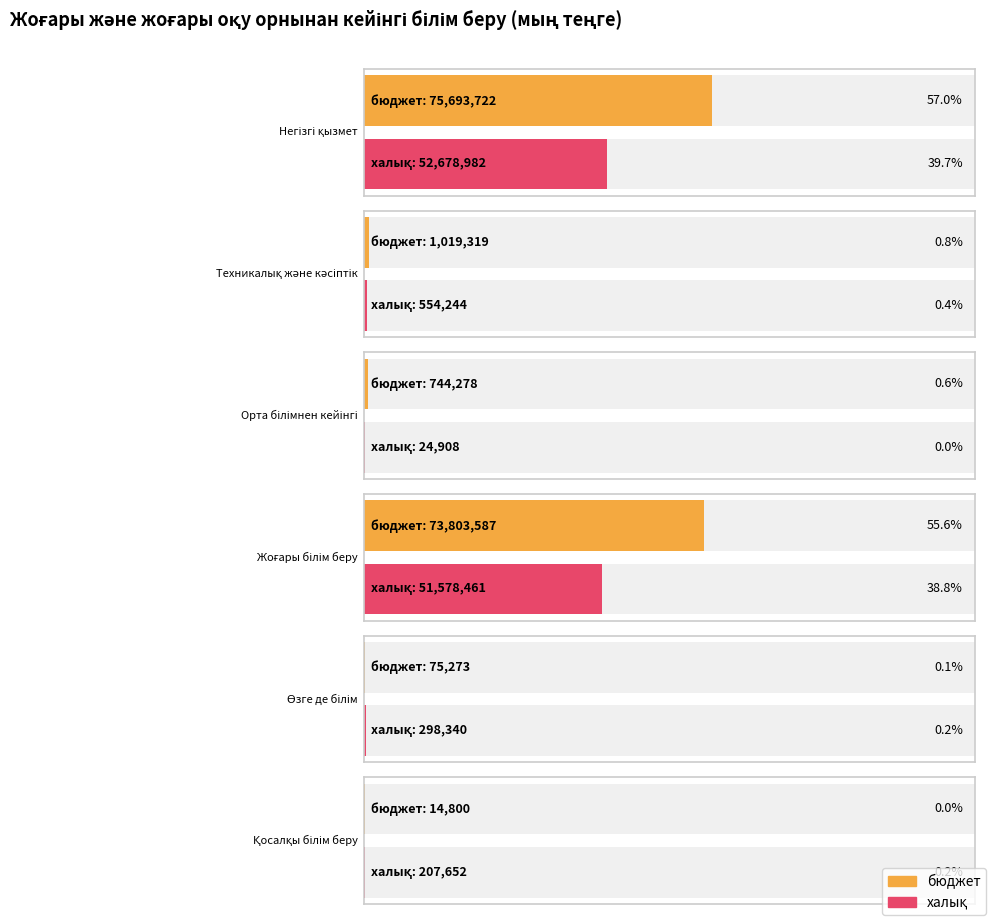

What is the difference between the maximum and minimum values in the бюджет series?

75678922